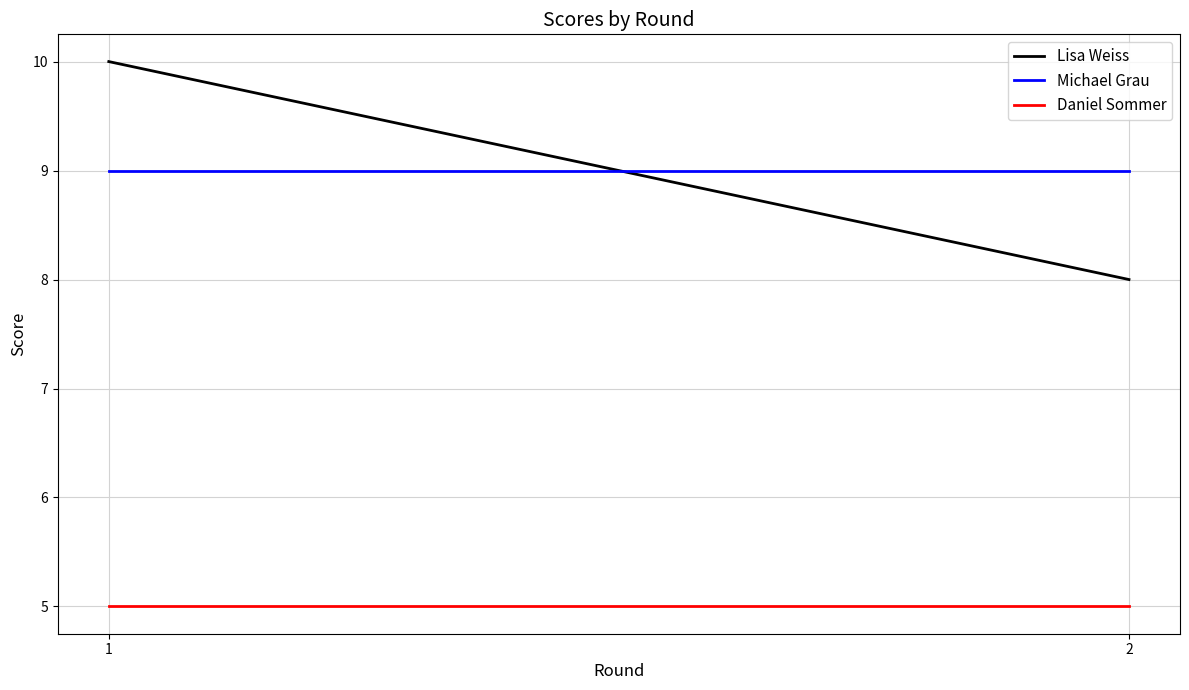

Which has a higher value, 2 or 1?

1